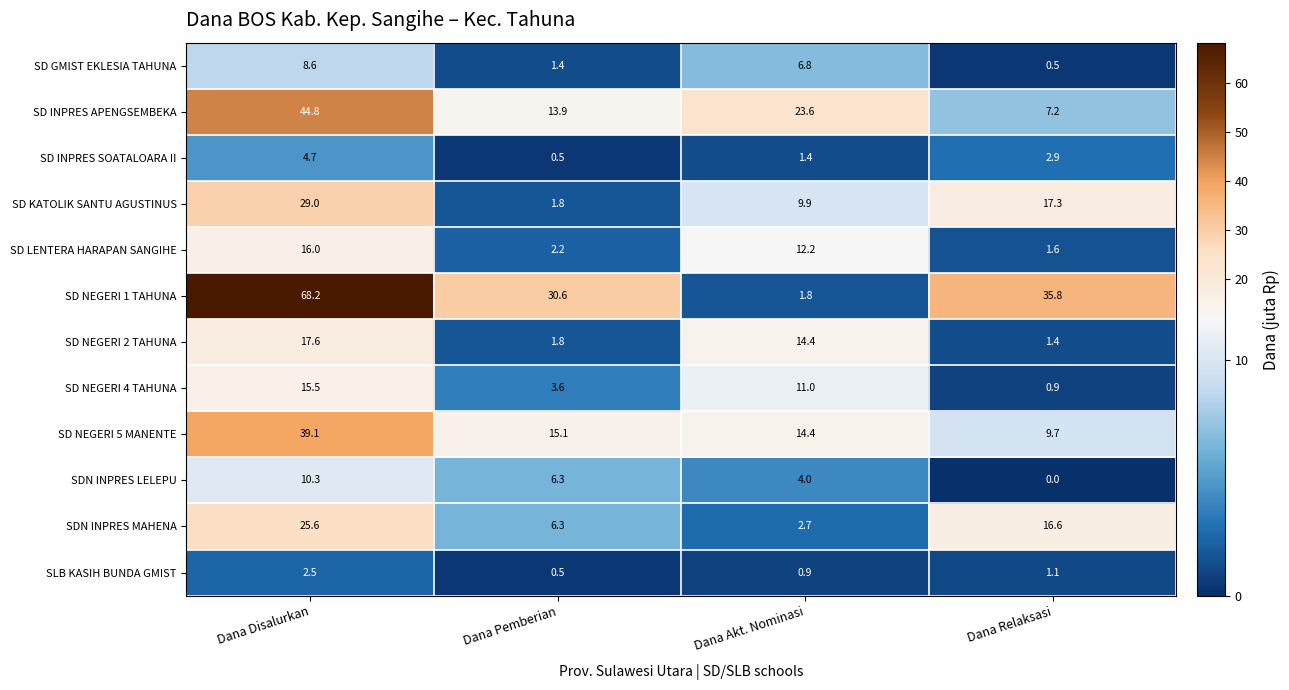

Rank the series by their maximum value, from highest to lowest.

SD NEGERI 1 TAHUNA, SD INPRES APENGSEMBEKA, SD NEGERI 5 MANENTE, SD KATOLIK SANTU AGUSTINUS, SDN INPRES MAHENA, SD NEGERI 2 TAHUNA, SD LENTERA HARAPAN SANGIHE, SD NEGERI 4 TAHUNA, SDN INPRES LELEPU, SD GMIST EKLESIA TAHUNA, SD INPRES SOATALOARA II, SLB KASIH BUNDA GMIST